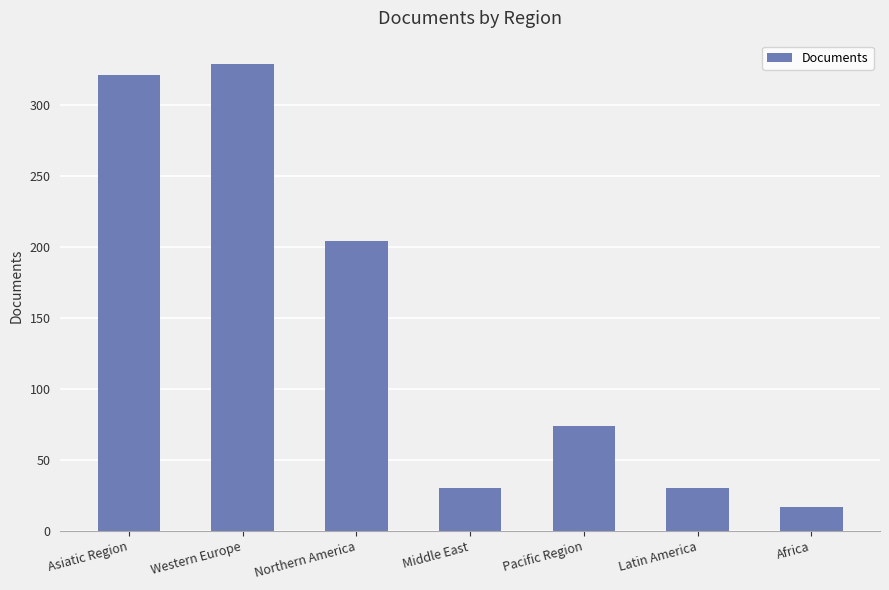

What is the change in value from Asiatic Region to Northern America?

-117